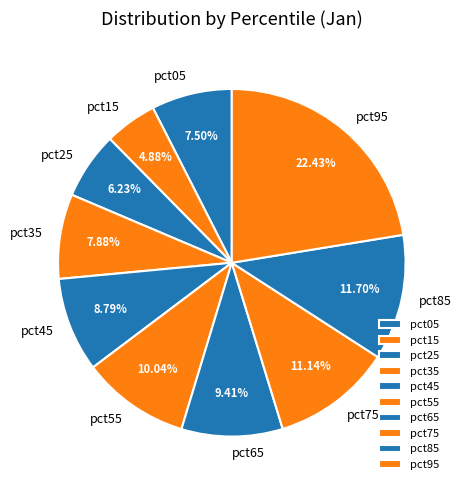

To the nearest percent, what is the average slice percentage?

10%